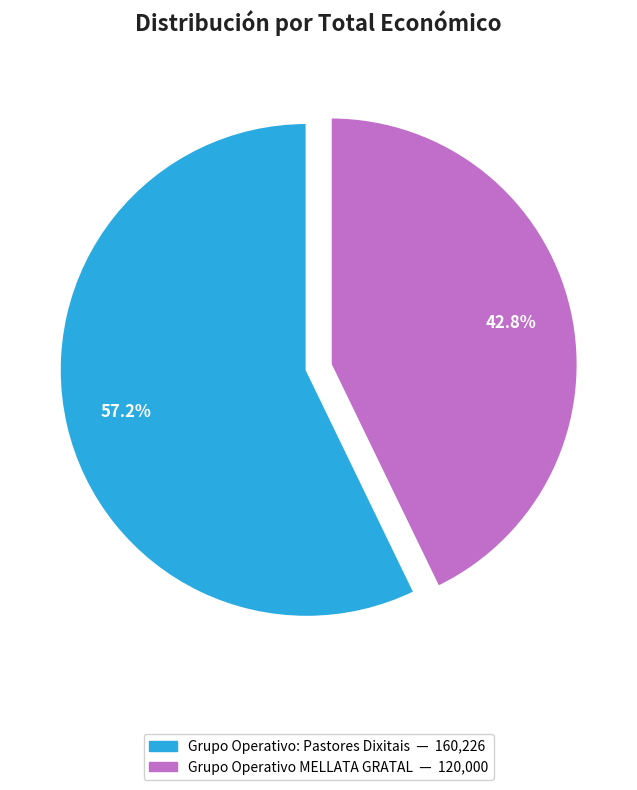

To the nearest percent, what percentage of the pie is Grupo Operativo: Pastores Dixitais?

57%